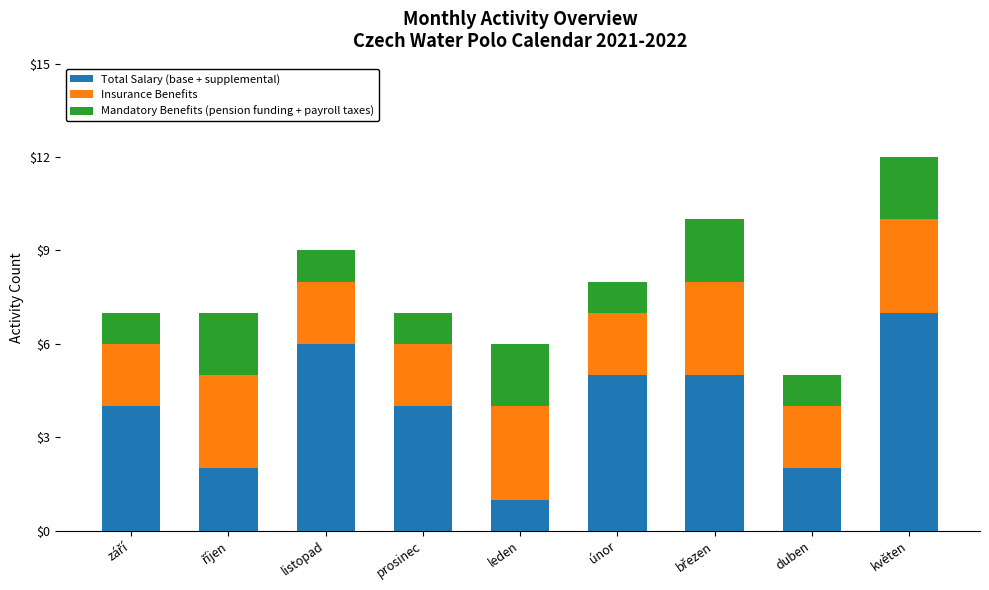

Reading left to right, transcribe the values for Total Salary (base + supplemental).

4	2	6	4	1	5	5	2	7